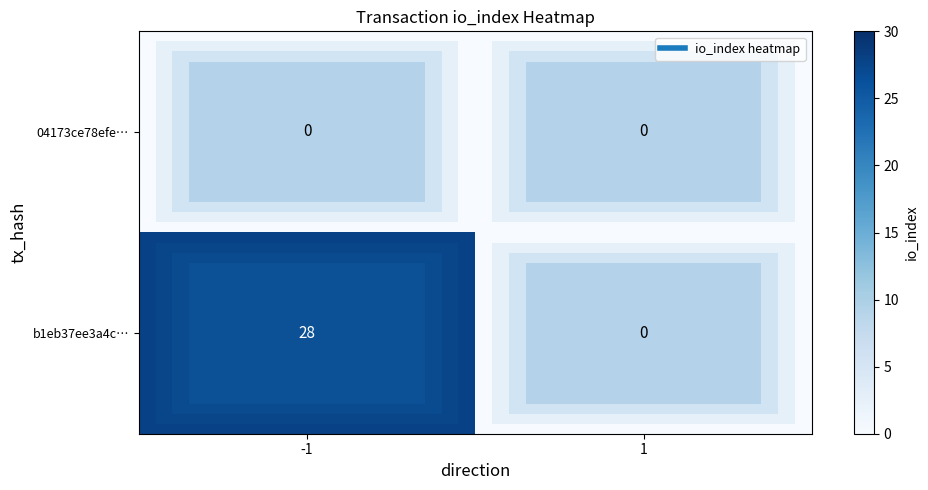

List the series in order of their peak value, highest first.

b1eb37ee3a4c…, 04173ce78efe…